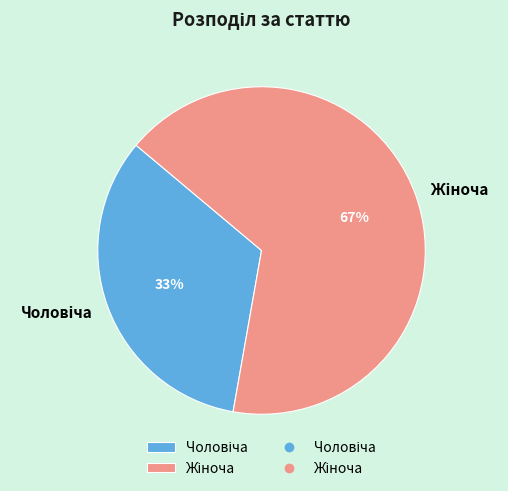

To the nearest percent, what is the average slice percentage?

50%